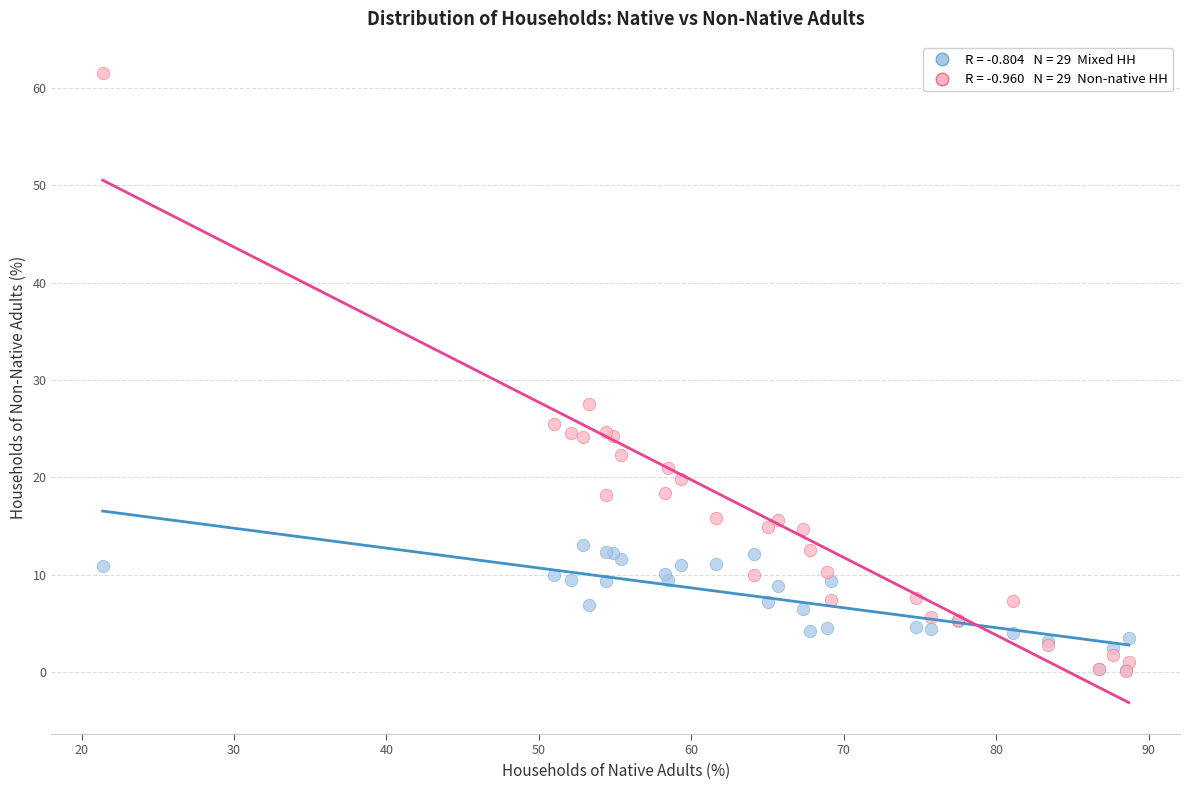

Across all series, what Y value is closest to 30?

27.5